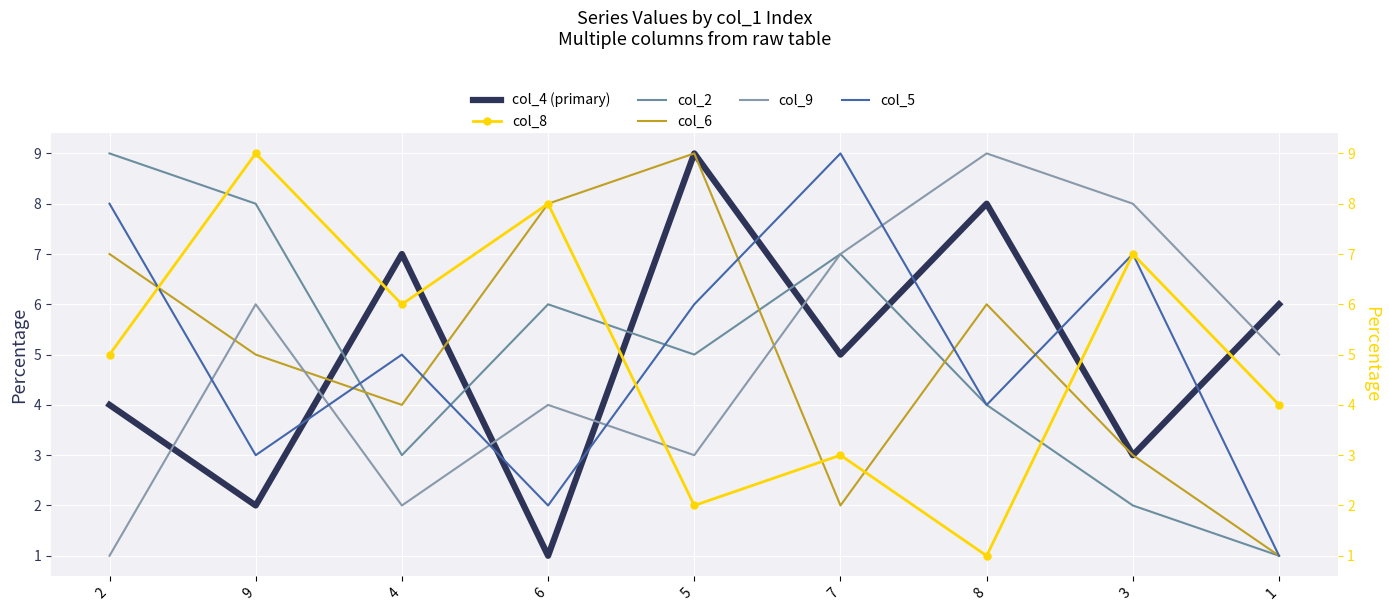

True or false: col_9 and col_2 intersect in this chart.

False